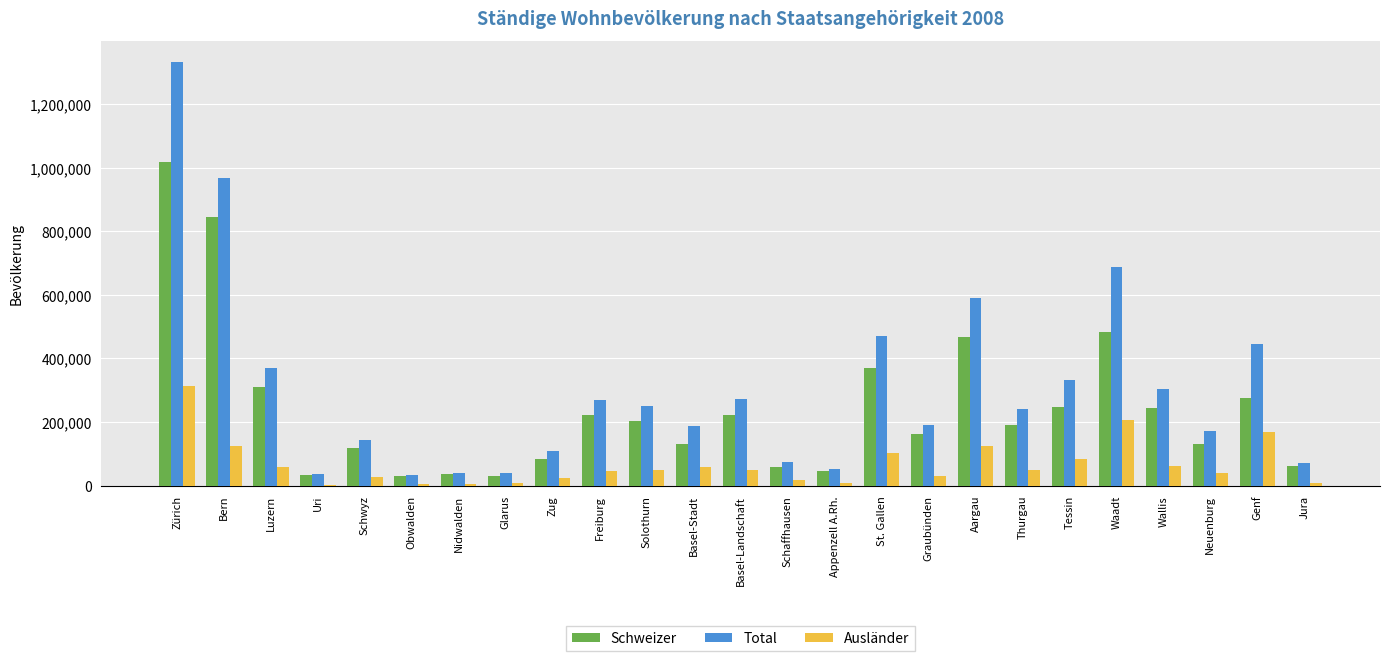

Does the chart contain stacked bars?

No